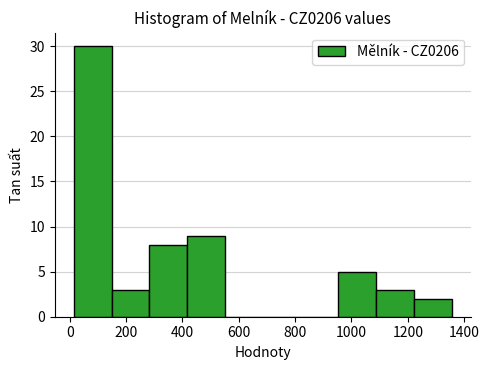

Reading left to right, list every bar in this chart as the range it spans on the x-axis followed by its height. Neither the bar edges nor the heights are printed on the chart, so give them approximately, as read against the axes.

20 to 140: 30
140 to 280: 3
280 to 420: 8
420 to 560: 9
560 to 680: 0
680 to 820: 0
820 to 960: 0
960 to 1080: 5
1080 to 1220: 3
1220 to 1360: 2